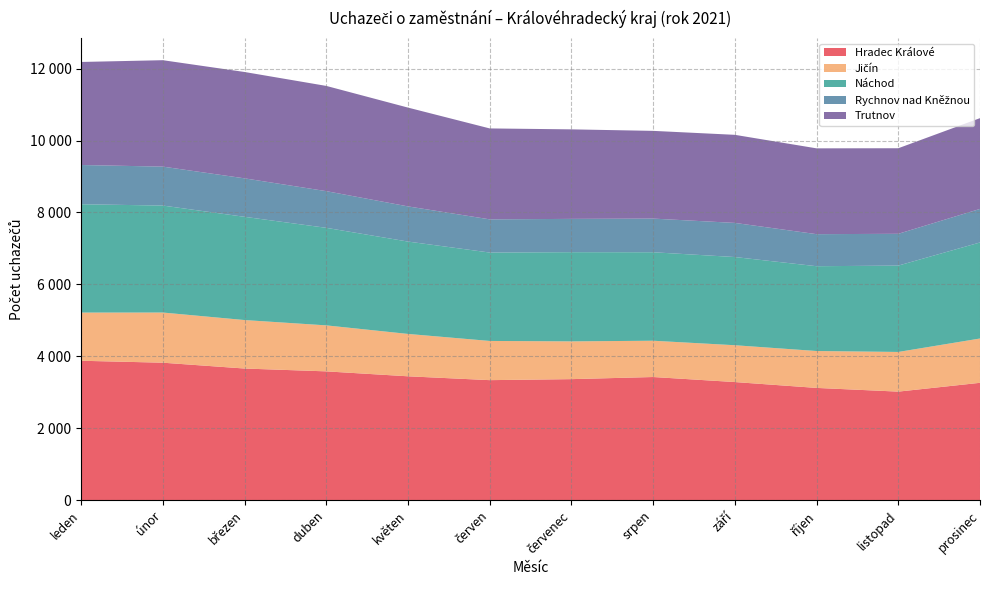

Reading left to right, what are all the values shown in this chart?

Hradec Králové: leden=3876	únor=3822	březen=3660	duben=3581	květen=3444	červen=3337	červenec=3365	srpen=3424	září=3284	říjen=3121	listopad=3018	prosinec=3263
Jičín: leden=1340	únor=1395	březen=1348	duben=1279	květen=1178	červen=1090	červenec=1050	srpen=1009	září=1024	říjen=1026	listopad=1103	prosinec=1232
Náchod: leden=3012	únor=2974	březen=2870	duben=2712	květen=2568	červen=2458	červenec=2480	srpen=2460	září=2452	říjen=2358	listopad=2401	prosinec=2670
Rychnov nad Kněžnou: leden=1091	únor=1083	březen=1070	duben=1020	květen=978	červen=923	červenec=926	srpen=936	září=949	říjen=891	listopad=884	prosinec=933
Trutnov: leden=2865	únor=2959	březen=2957	duben=2926	květen=2747	červen=2528	červenec=2489	srpen=2439	září=2449	říjen=2386	listopad=2379	prosinec=2524